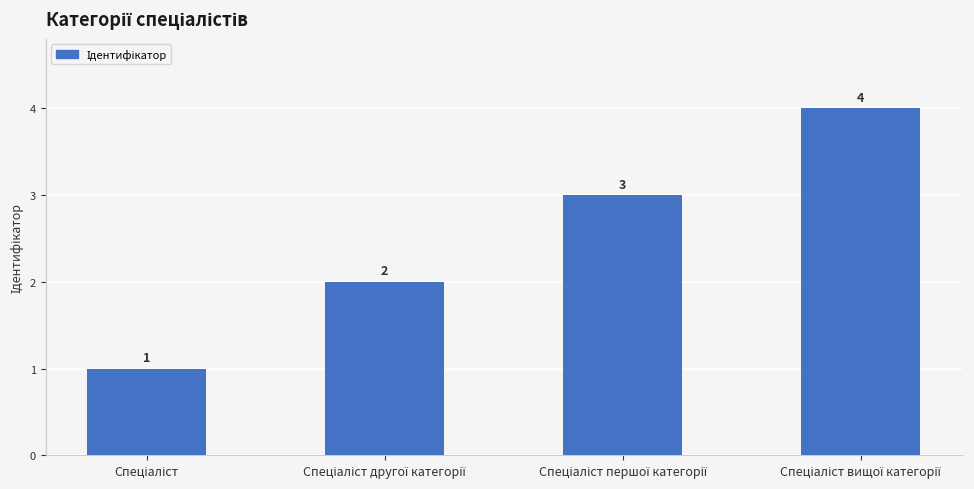

What is the sum of all values?

10